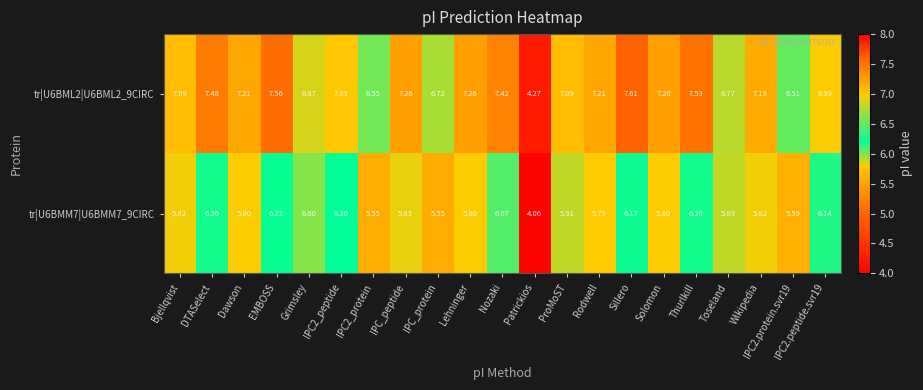

Count the number of categories in the chart.

21